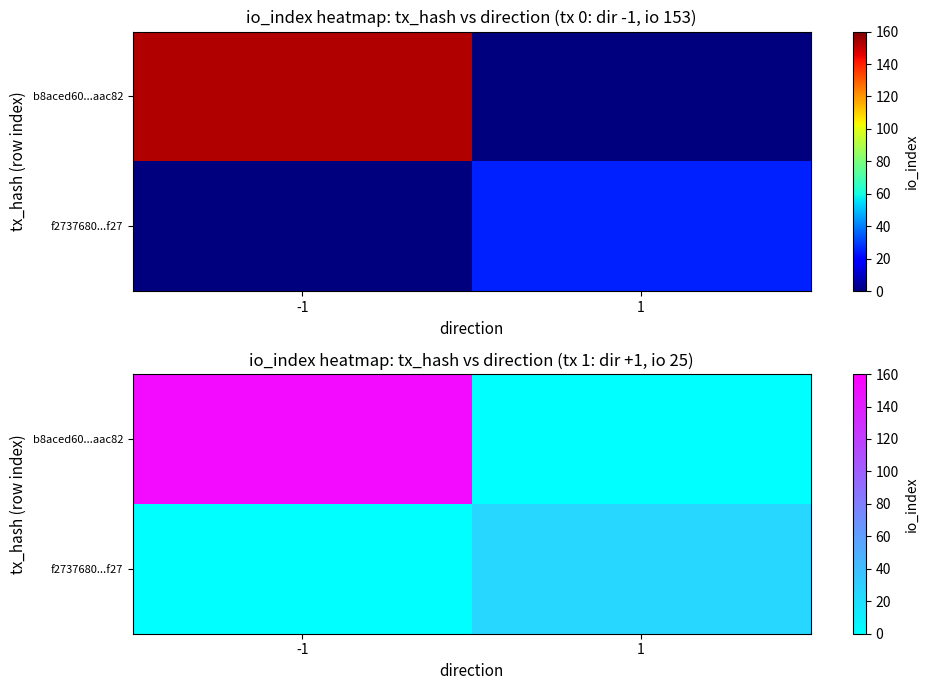

At 1, list the series in order from largest to smallest.

f2737680...f27, b8aced60...aac82